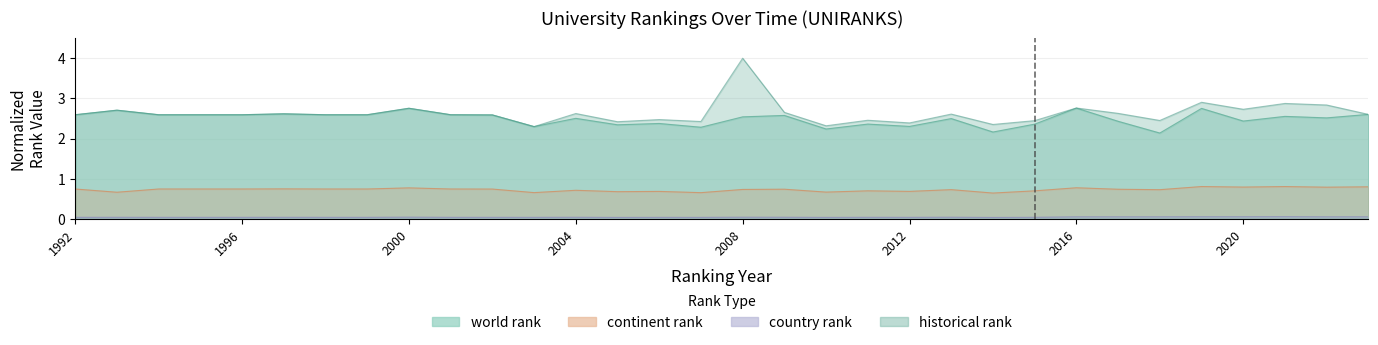

At which label does continent rank reach its peak?

2019